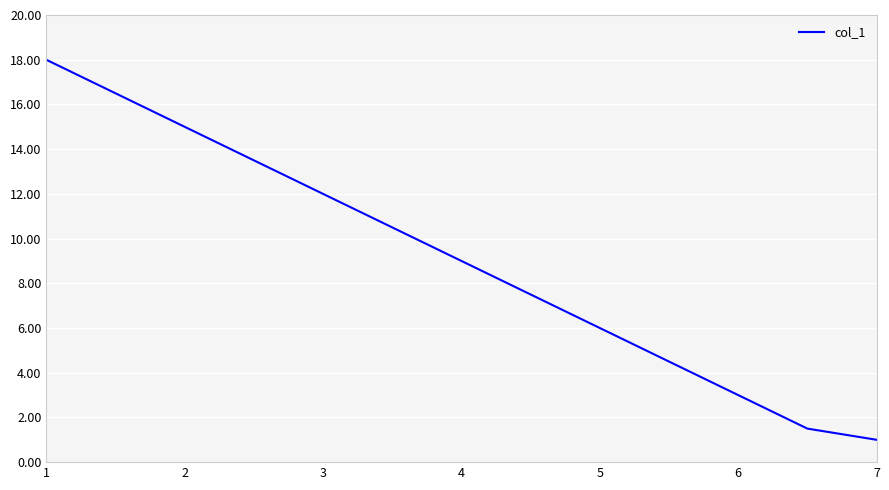

What is the minimum value shown in the chart?

1.0